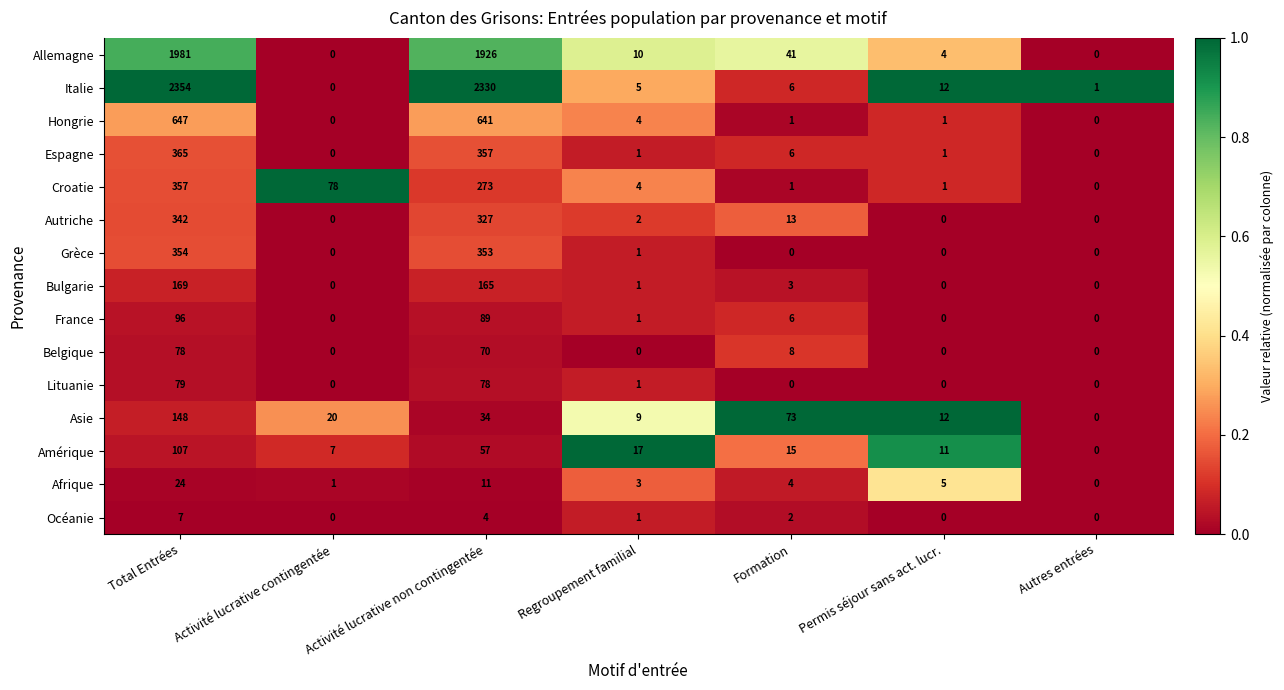

What is the highest value of the Italie series?

2354